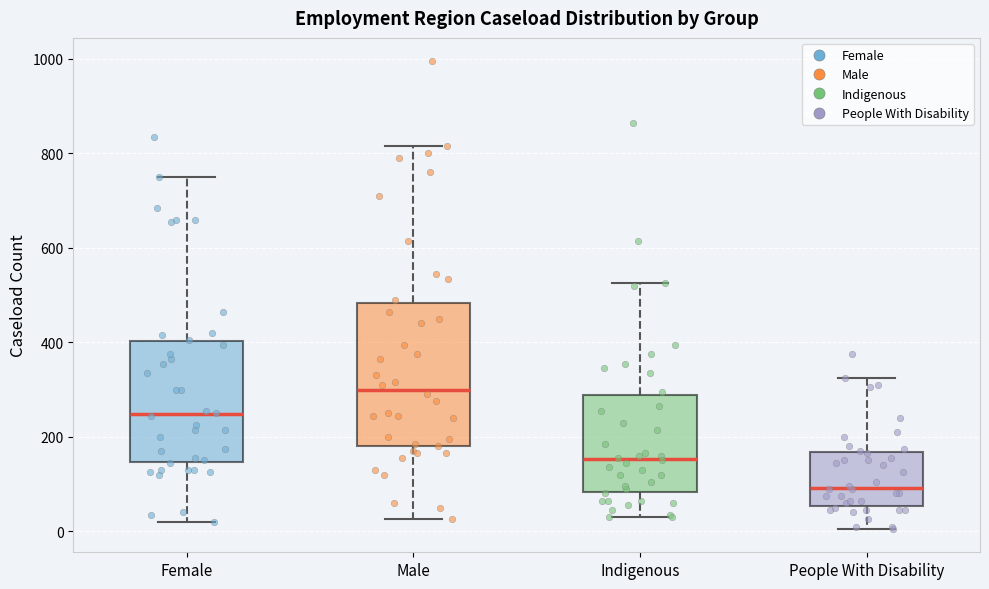

Which box has the lowest median line?

People With Disability